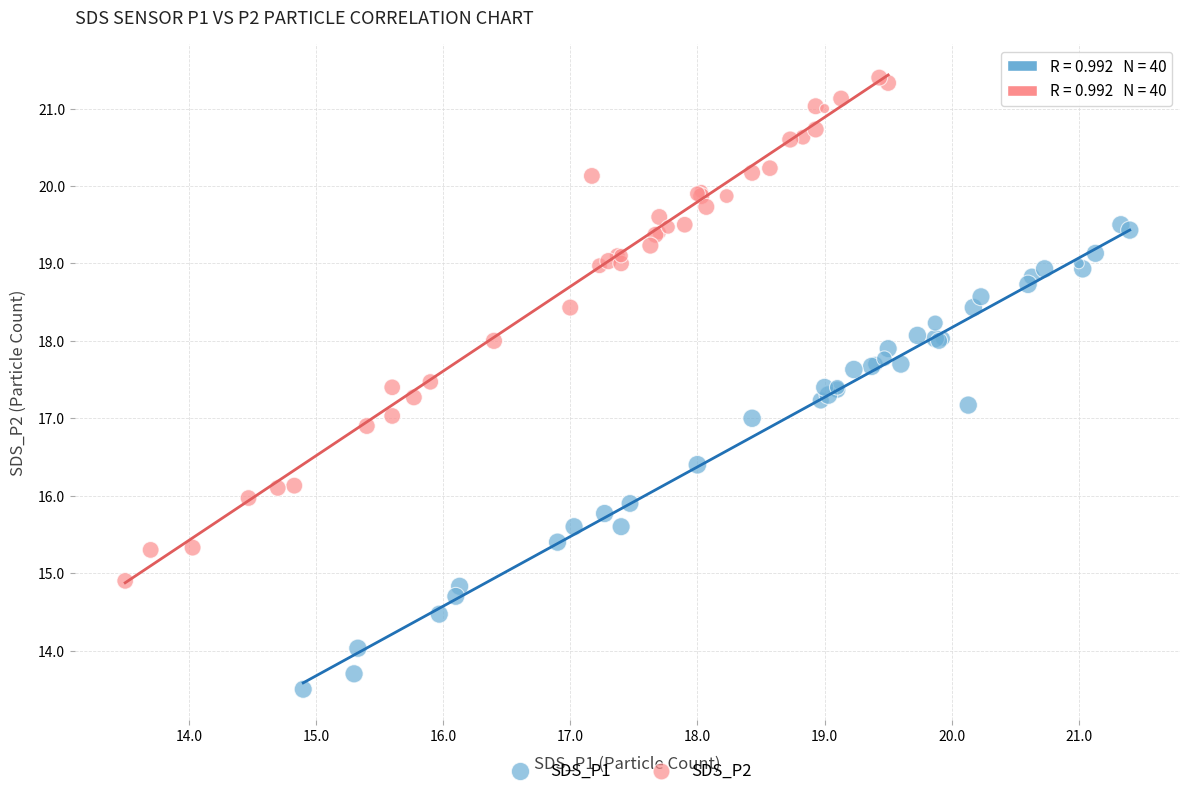

Which series has the largest Y range (max minus min)?

SDS_P2